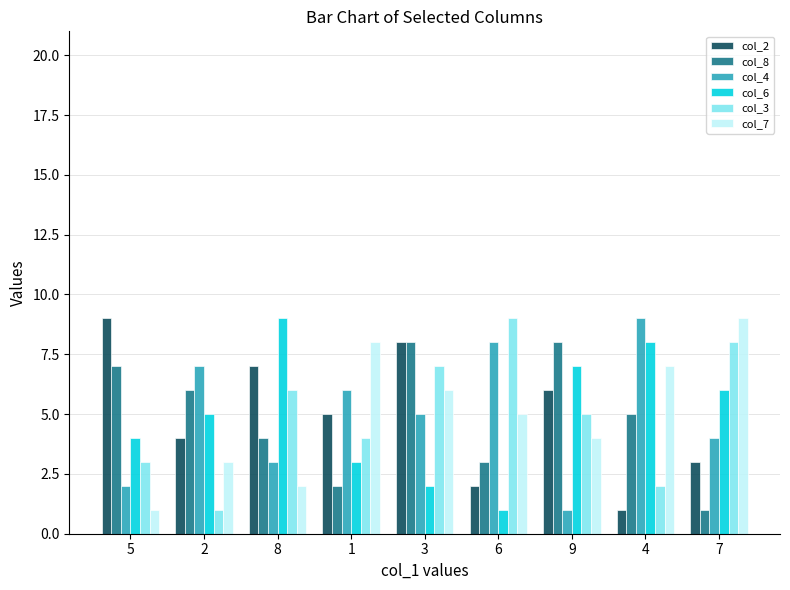

How many categories are shown in the chart?

9